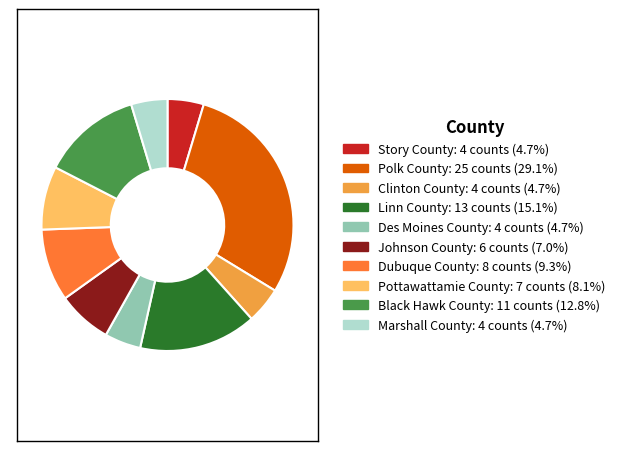

Is the sum of Story County: 4 counts (4.7%) and Linn County: 13 counts (15.1%) greater than half?

No